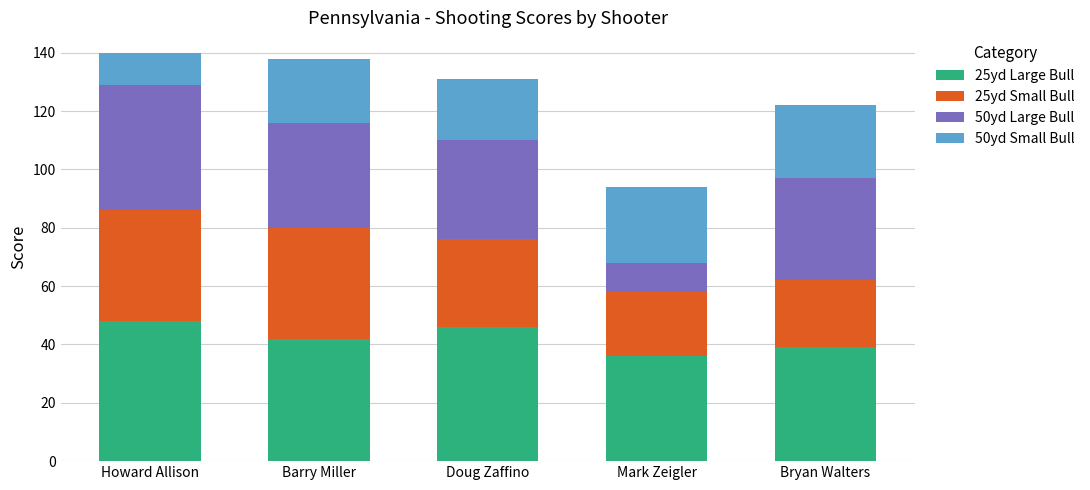

The 25yd Large Bull series shows 64 at Mark Zeigler. True or false?

False